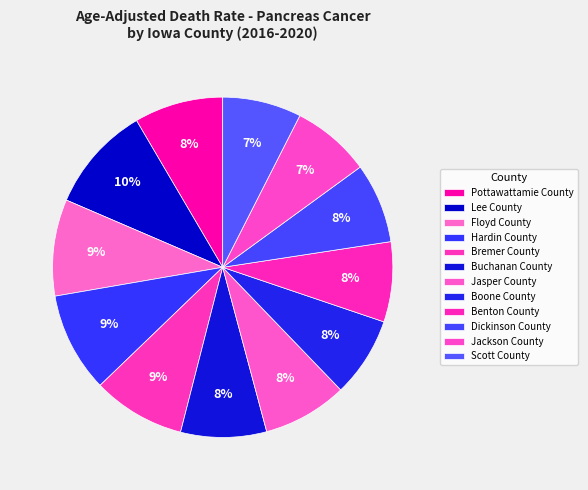

Does any single category account for the majority?

No